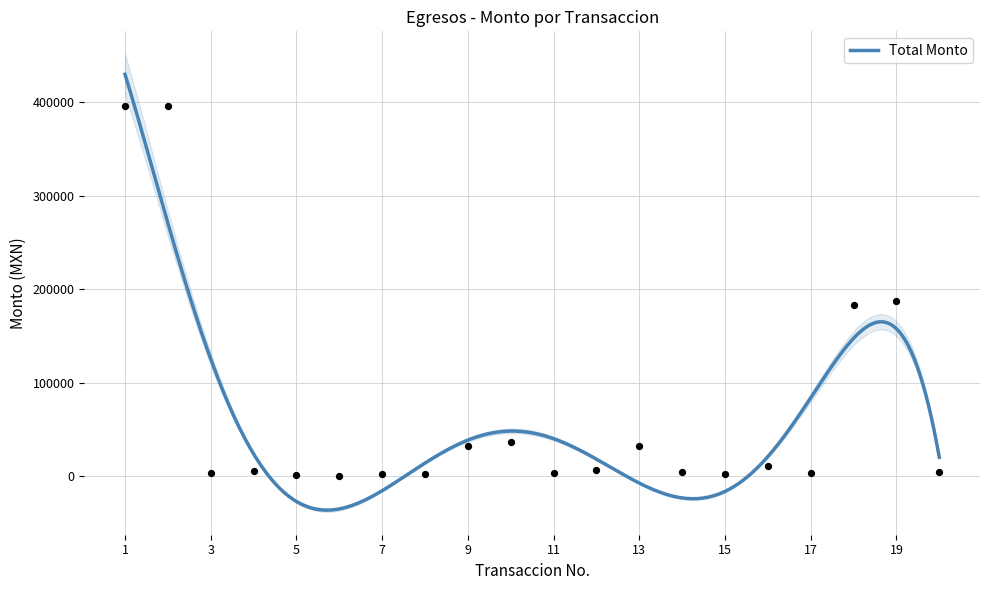

What is the change in value from 12 to 14?

-2544.3